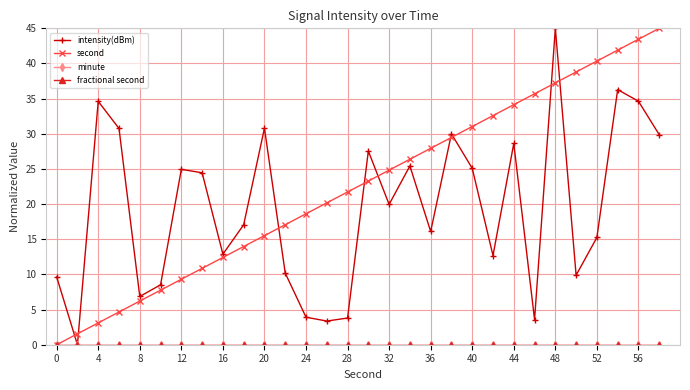

Reading right to left, what are all the values shown in this chart?

intensity(dBm): 29.9	34.6	36.3	15.3	9.9	45.0	3.6	28.6	12.7	25.1	30.0	16.1	25.4	20.0	27.5	3.8	3.4	3.9	10.2	30.8	17.1	12.9	24.5	24.9	8.5	6.9	30.8	34.6	0.0	9.6
second: 45.0	43.4	41.9	40.3	38.8	37.2	35.7	34.1	32.6	31.0	29.5	27.9	26.4	24.8	23.3	21.7	20.2	18.6	17.1	15.5	14.0	12.4	10.9	9.3	7.8	6.2	4.7	3.1	1.6	0.0
minute: 0.0	0.0	0.0	0.0	0.0	0.0	0.0	0.0	0.0	0.0	0.0	0.0	0.0	0.0	0.0	0.0	0.0	0.0	0.0	0.0	0.0	0.0	0.0	0.0	0.0	0.0	0.0	0.0	0.0	0.0
fractional second: 0.0	0.0	0.0	0.0	0.0	0.0	0.0	0.0	0.0	0.0	0.0	0.0	0.0	0.0	0.0	0.0	0.0	0.0	0.0	0.0	0.0	0.0	0.0	0.0	0.0	0.0	0.0	0.0	0.0	0.0